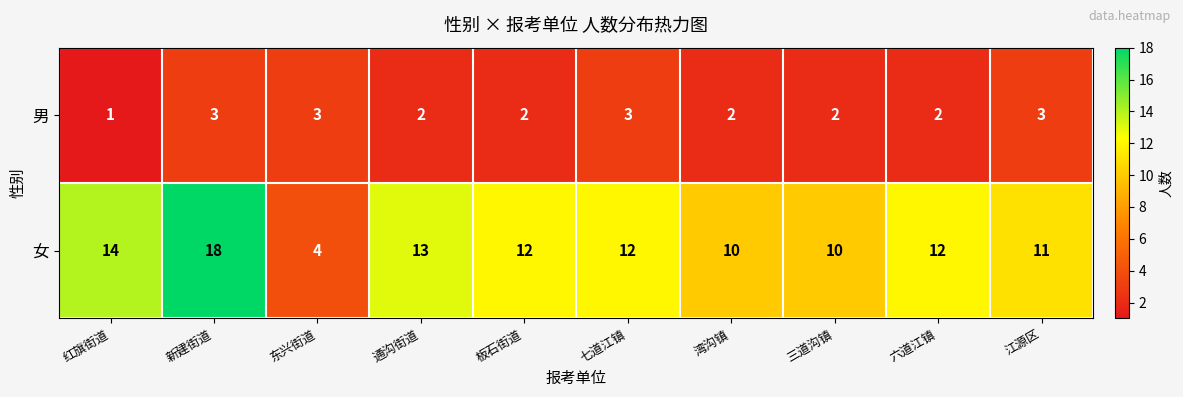

The 男 series shows 1 at 江源区. True or false?

False